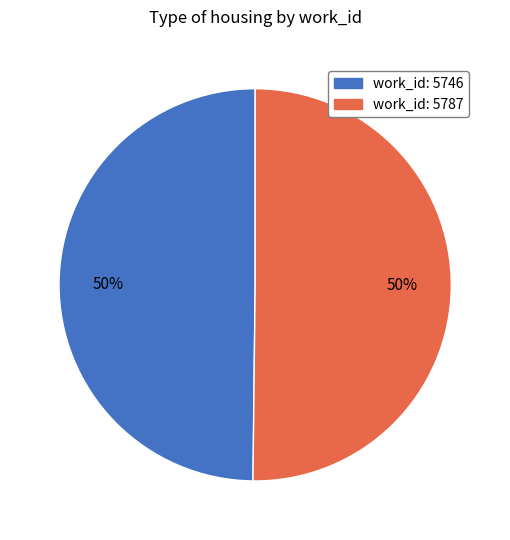

True or false: work_id: 5787 accounts for 50% of the total.

True